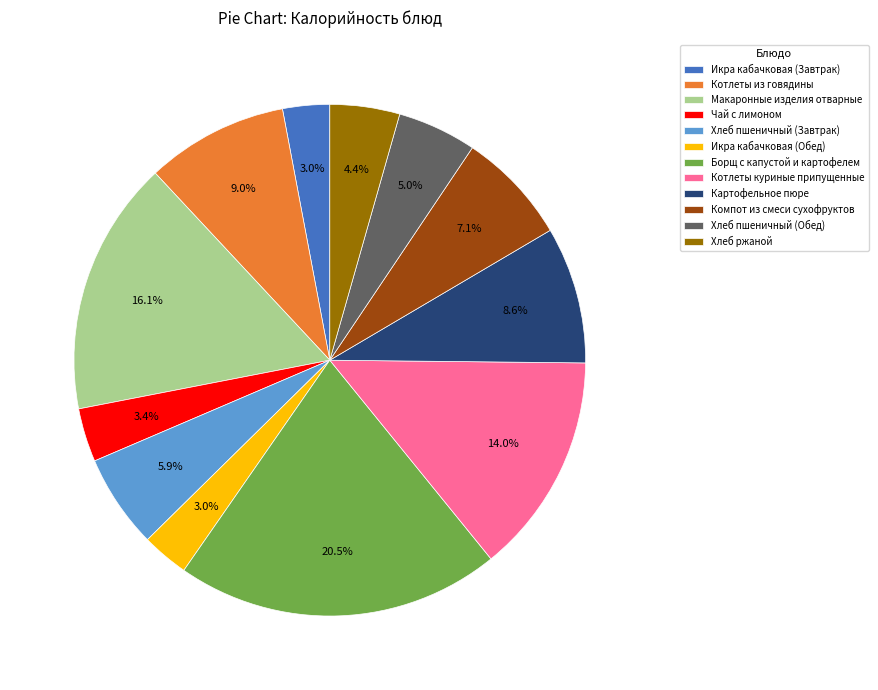

What percentage is NOT represented by Макаронные изделия отварные?

83.9%